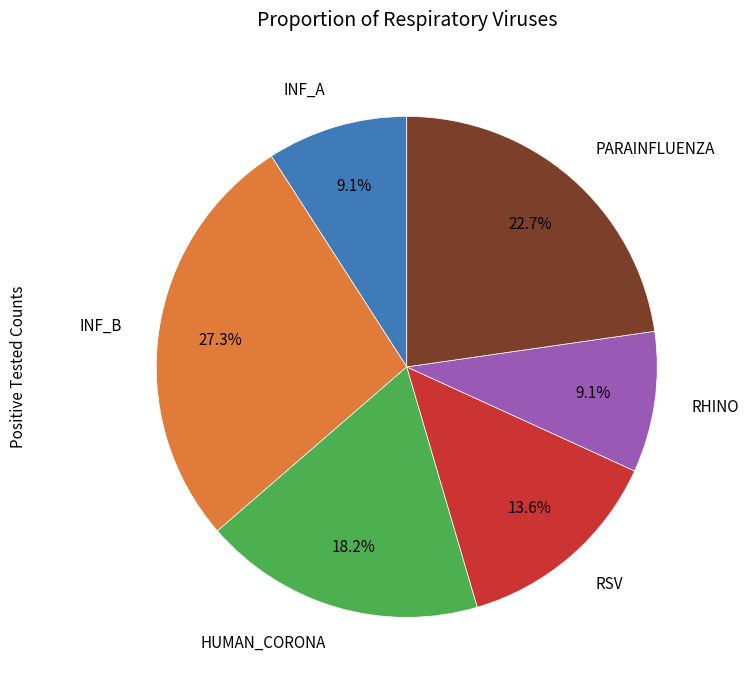

Which category has the biggest portion of the pie?

INF_B